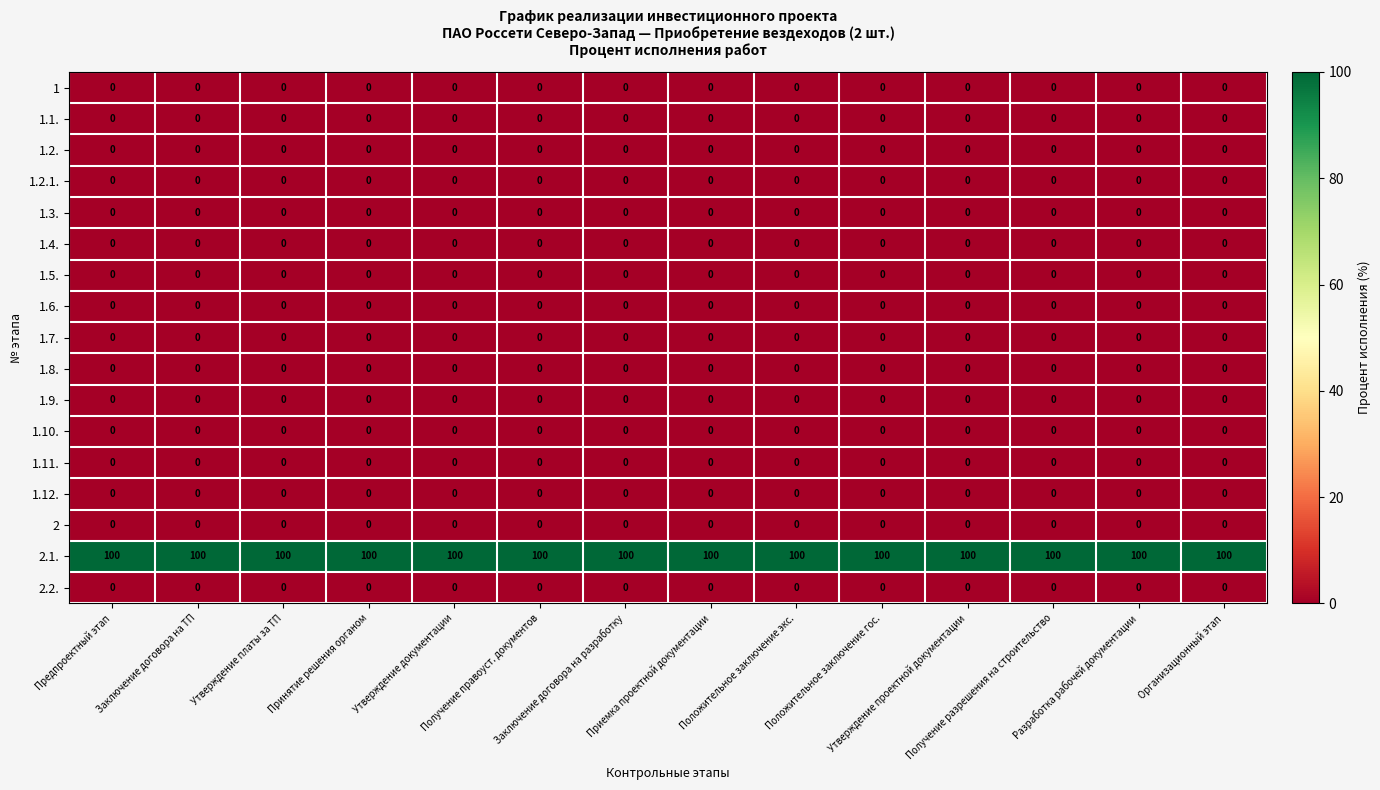

What is the greatest value displayed?

100